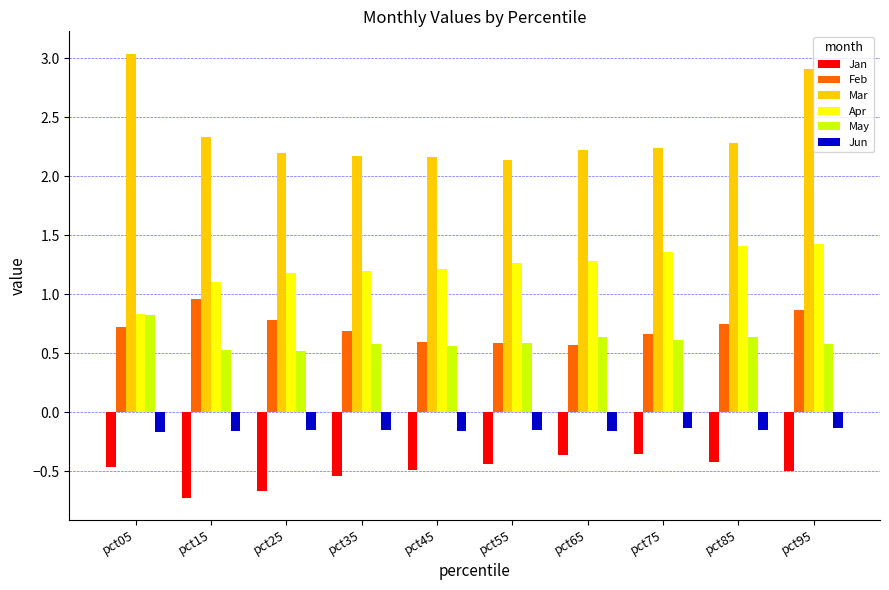

Count the Feb values in the range 0 to 1.

10